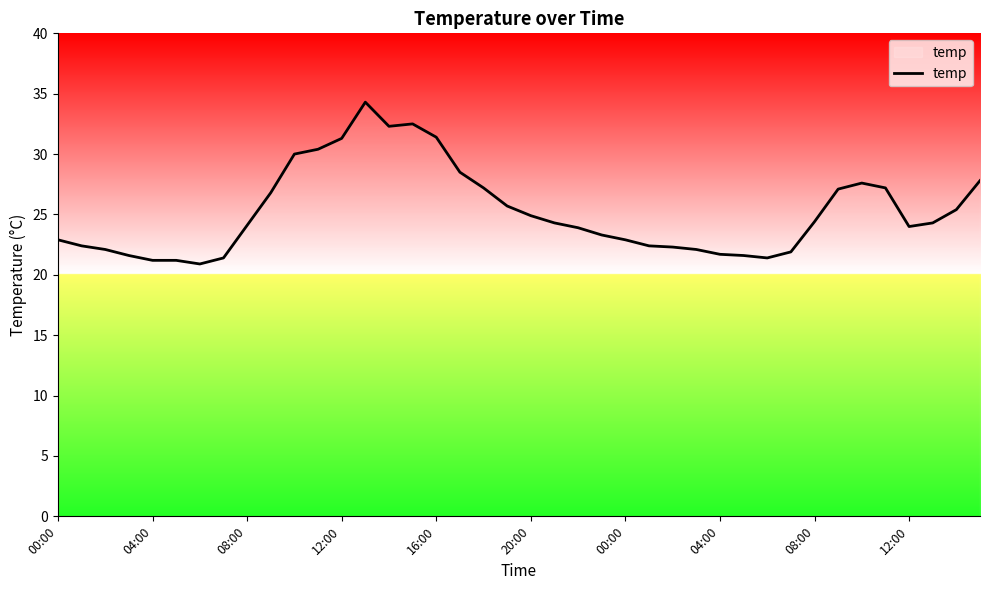

What is the smallest value displayed?

20.9